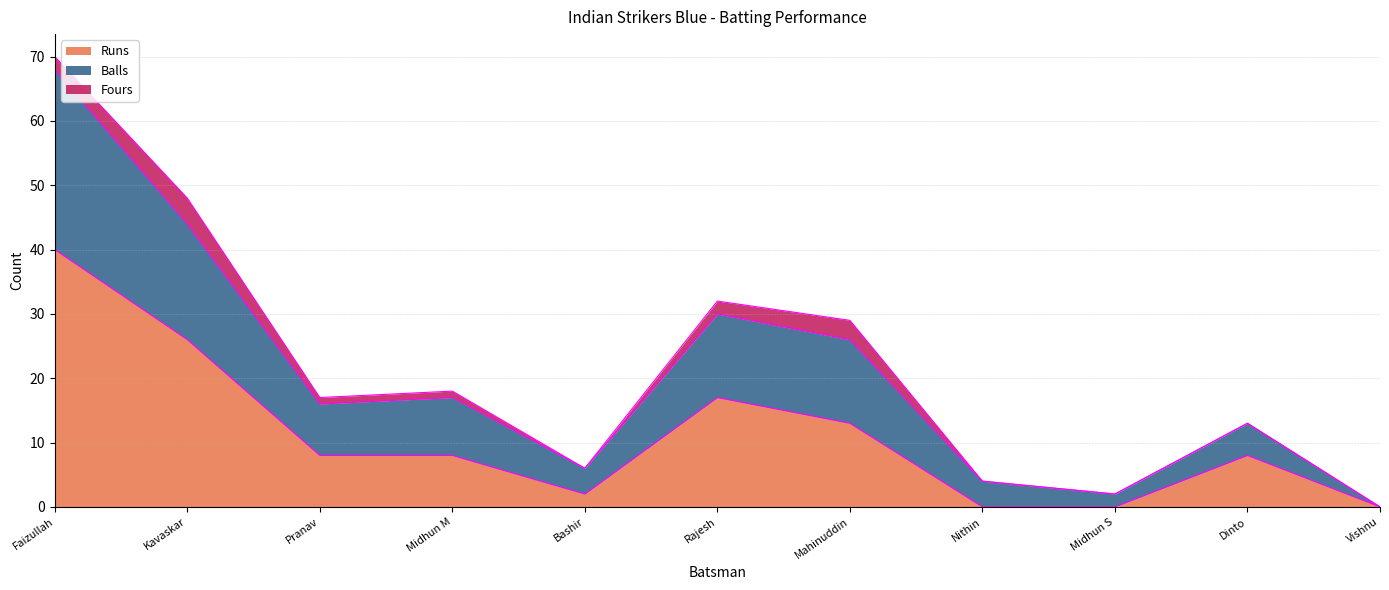

Is it true that Runs equals 2 at Bashir?

True